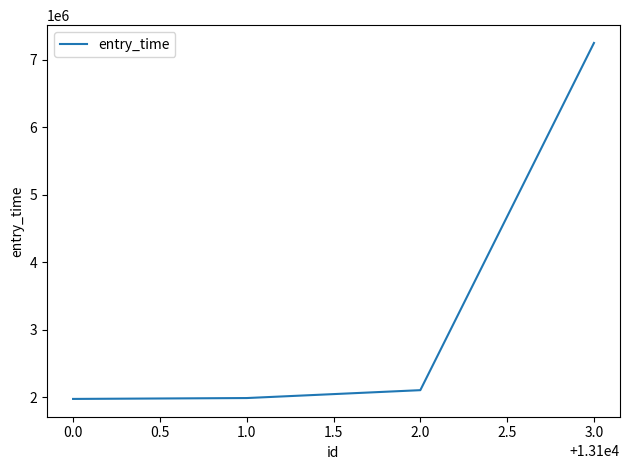

What is the ratio of the value at 3.0 to the value at 0.0?

3.7